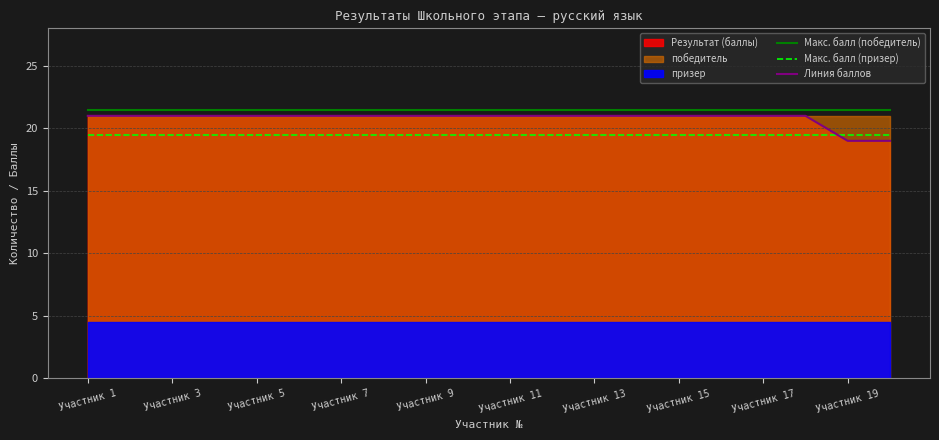

What is the minimum value for Линия баллов?

19.0